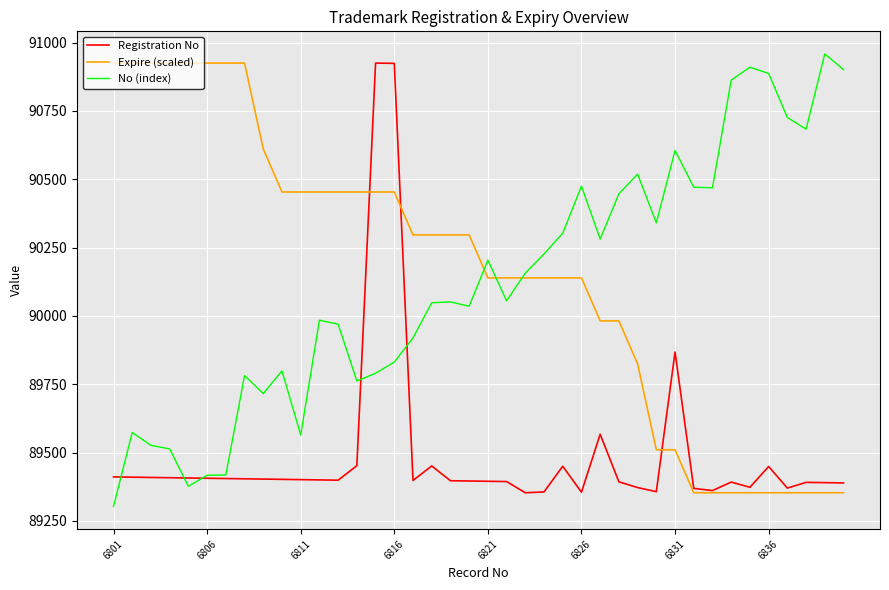

What is the minimum value for No (index)?

89302.8